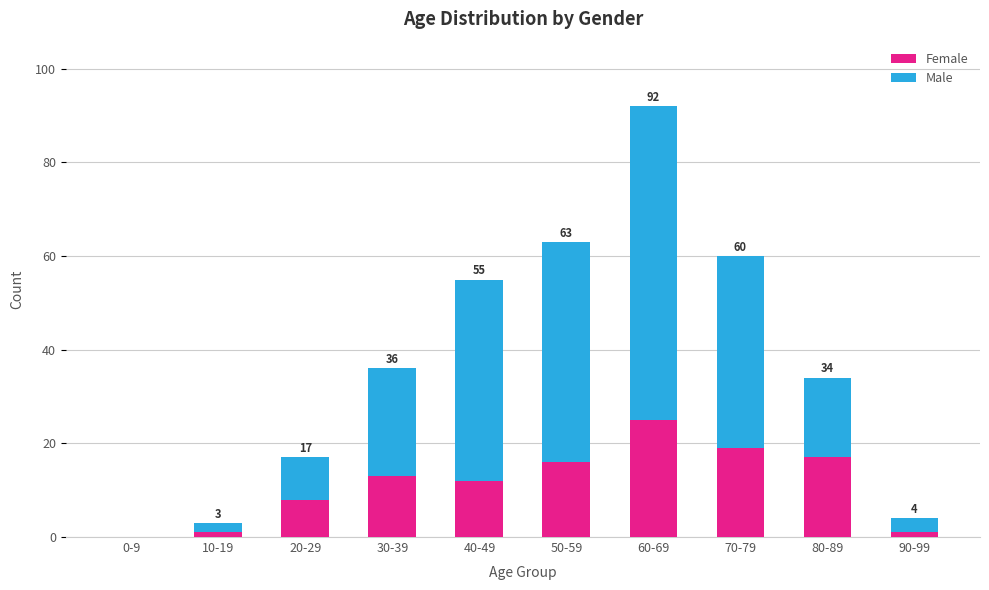

What is the total value across all series at 60-69?

92